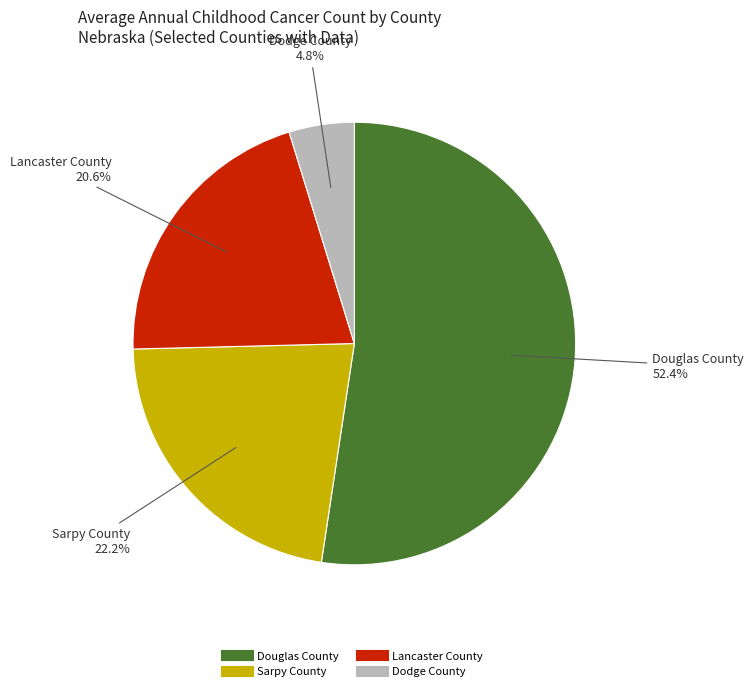

Is the sum of Dodge County and Douglas County greater than half?

Yes